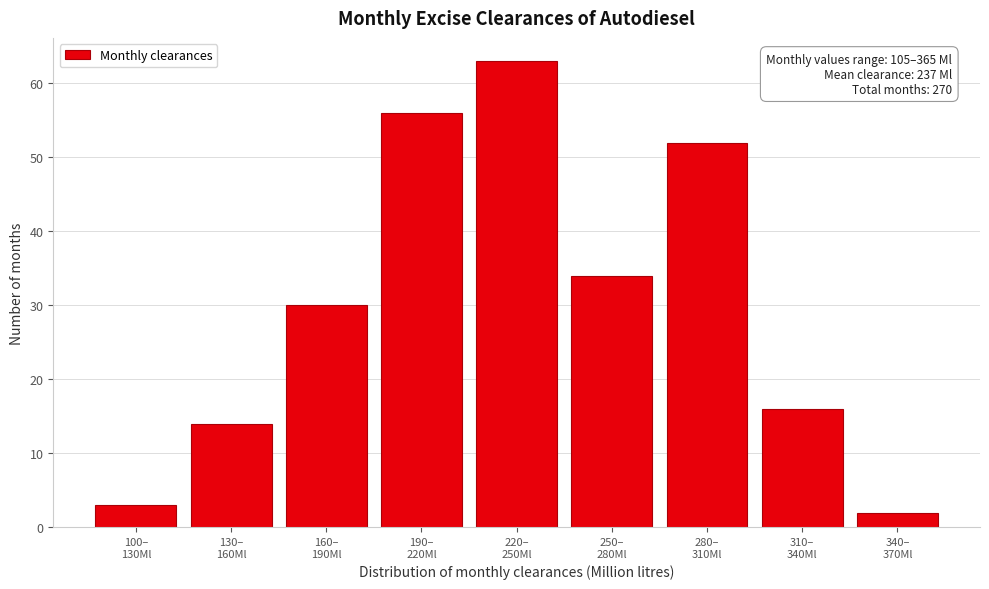

Reading left to right, list all the values displayed in this chart.

3	14	30	56	63	34	52	16	2